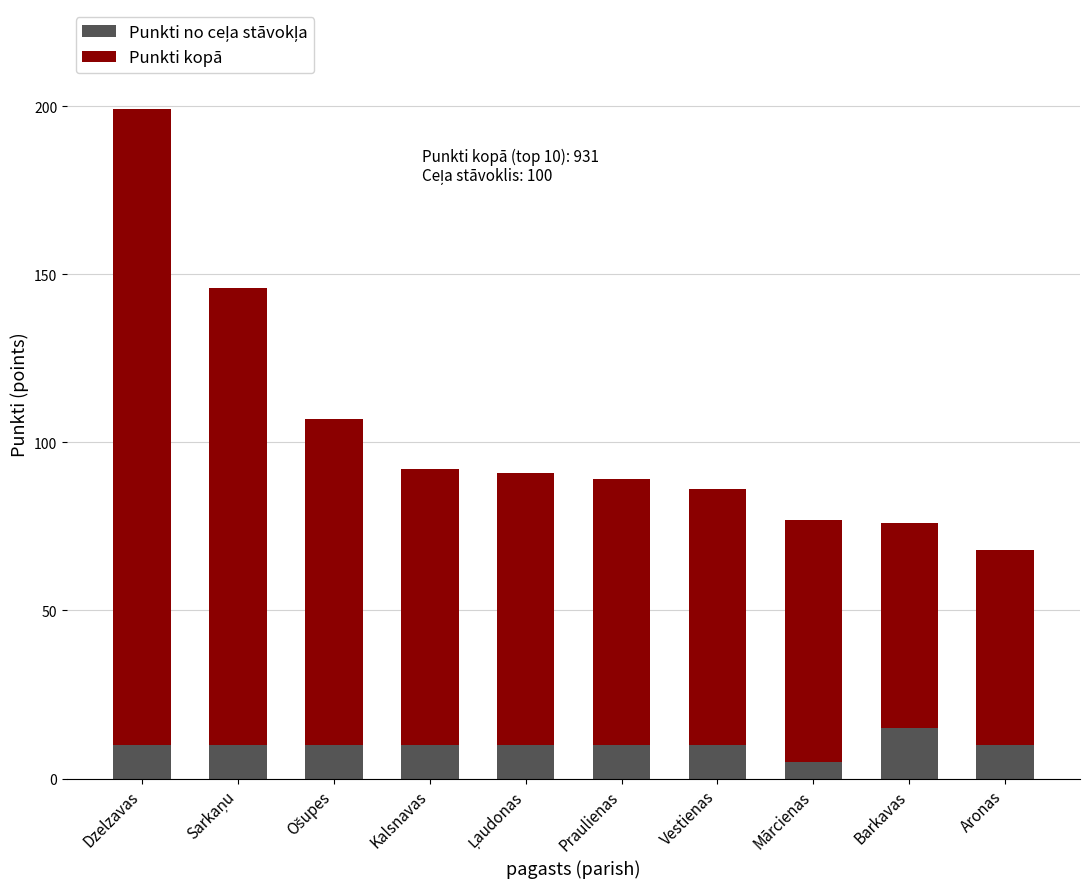

What is the total value across all series at Vestienas?

86